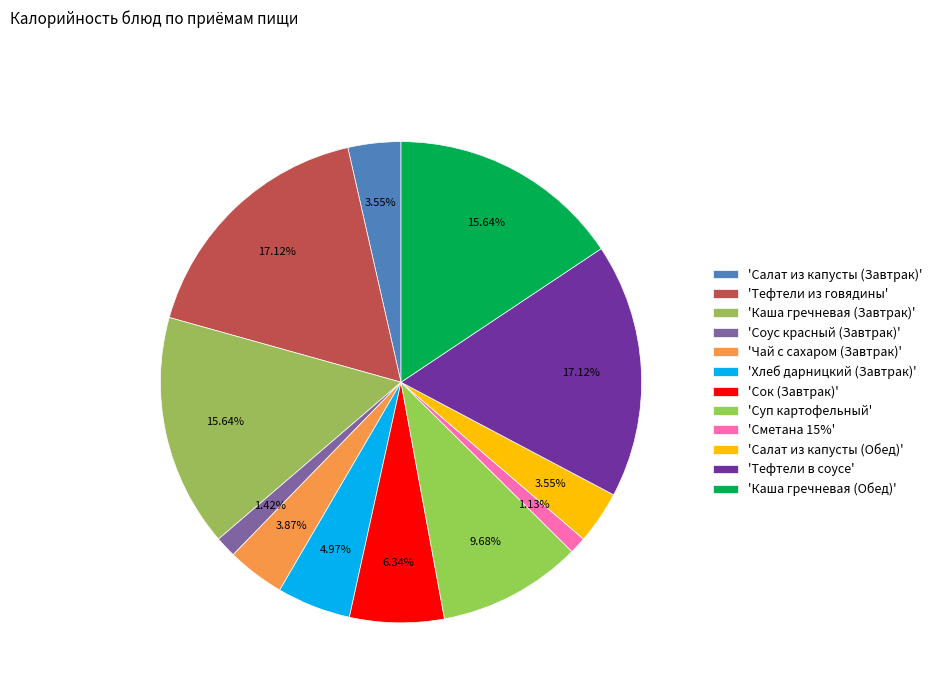

Which category has the smallest portion of the pie?

Сметана 15%